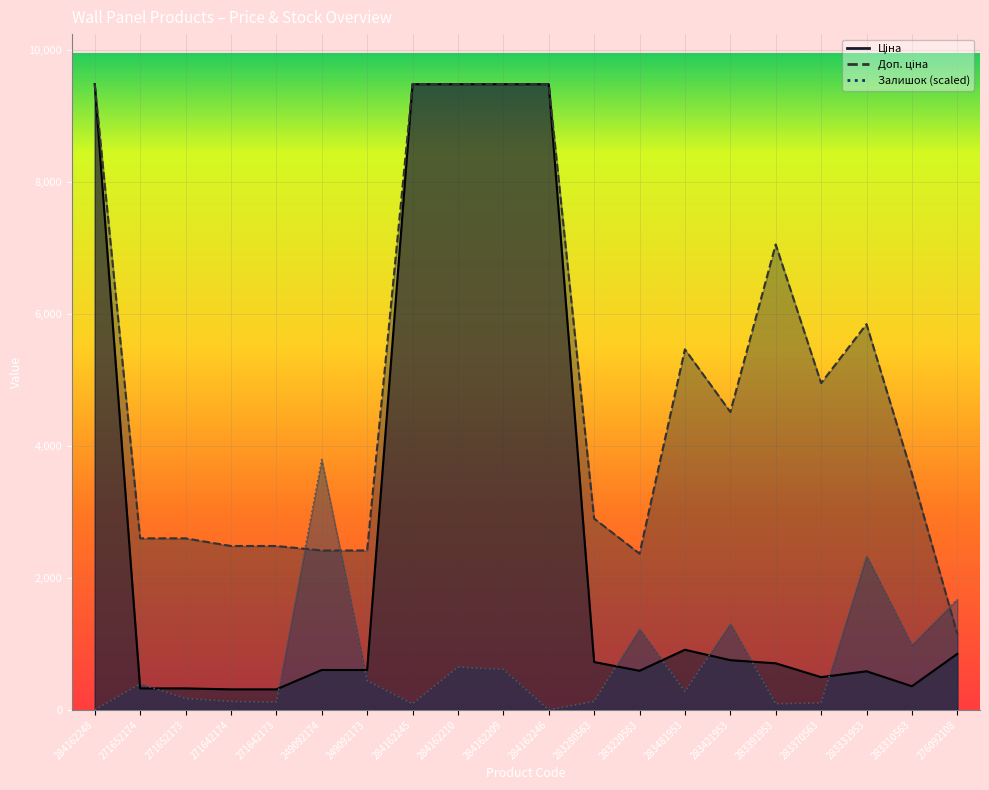

What is the difference between the maximum and second lowest values in the Доп. ціна series?

7113.5